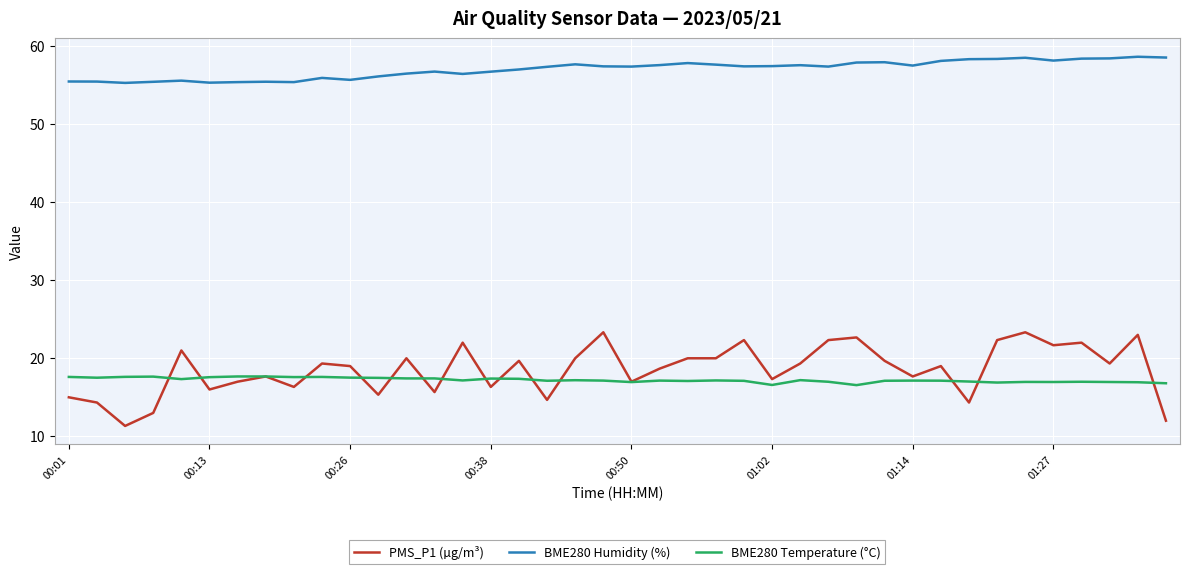

What are all the series names shown in the legend?

PMS_P1 (µg/m³), BME280 Humidity (%), BME280 Temperature (°C)